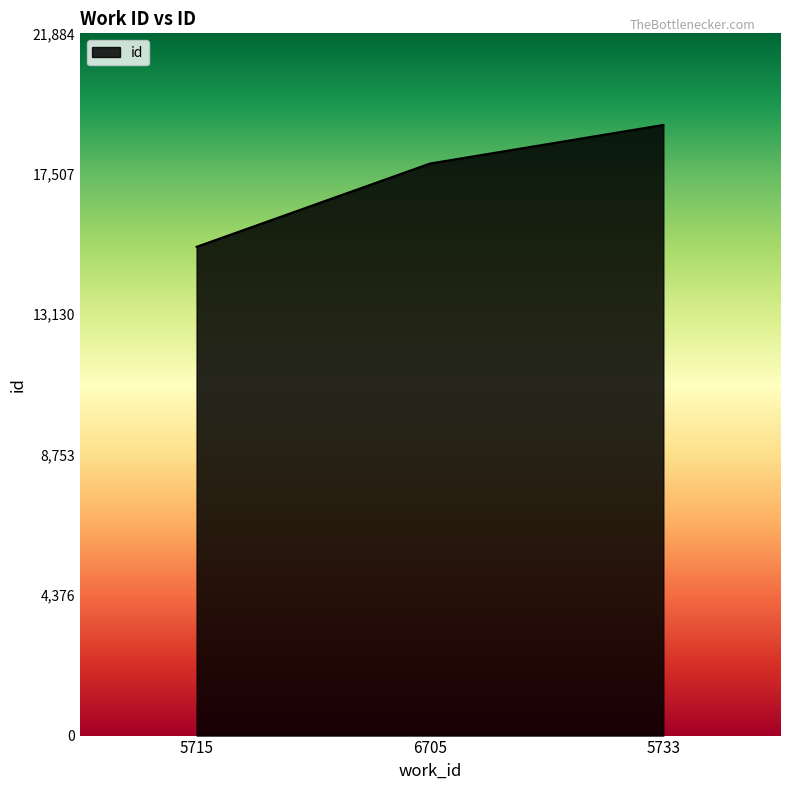

What value does the data have at 6705?

17827